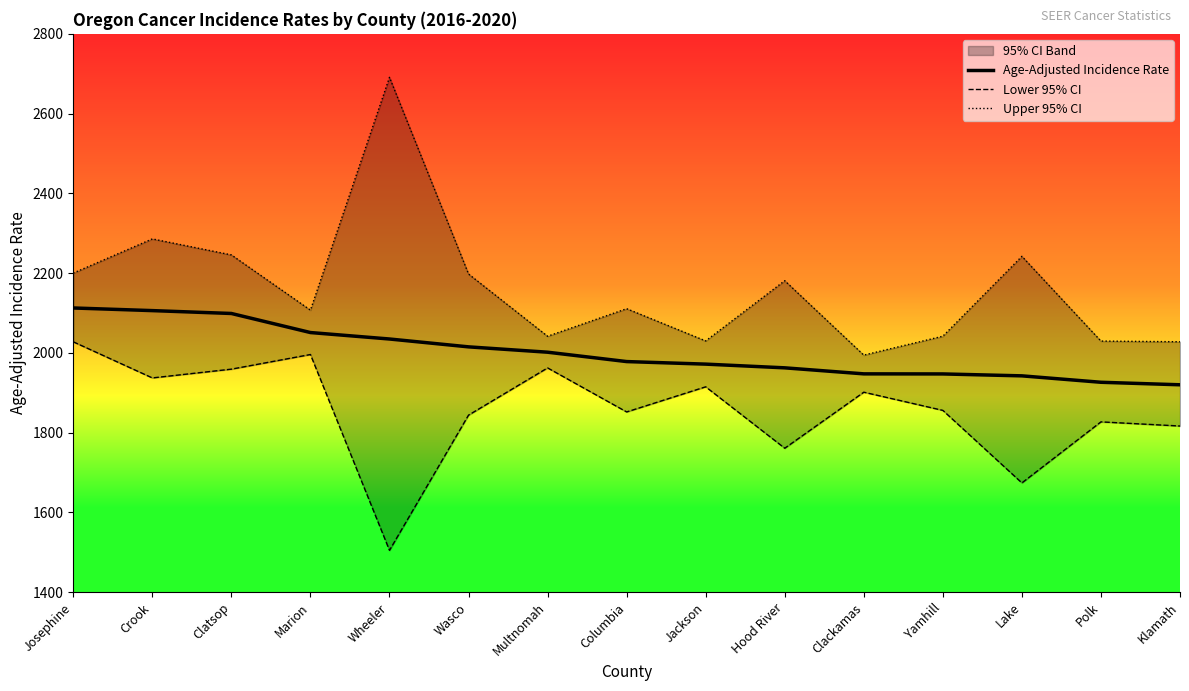

Reading left to right, extract all data points from this chart.

Age-Adjusted Incidence Rate: Josephine=2112.6	Crook=2106.0	Clatsop=2098.8	Marion=2051.0	Wheeler=2034.8	Wasco=2015.1	Multnomah=2001.7	Columbia=1978.2	Jackson=1971.8	Hood River=1962.5	Clackamas=1947.4	Yamhill=1947.2	Lake=1942.4	Polk=1926.3	Klamath=1920.0
Lower 95% CI: Josephine=2027.7	Crook=1937.2	Clatsop=1959.2	Marion=1995.9	Wheeler=1504.8	Wasco=1843.9	Multnomah=1962.3	Columbia=1851.9	Jackson=1914.9	Hood River=1760.9	Clackamas=1901.4	Yamhill=1855.8	Lake=1673.9	Polk=1827.0	Klamath=1816.6
Upper 95% CI: Josephine=2200.1	Crook=2285.8	Clatsop=2245.7	Marion=2107.2	Wheeler=2690.9	Wasco=2197.8	Multnomah=2041.7	Columbia=2110.8	Jackson=2030.0	Hood River=2181.0	Clackamas=1994.4	Yamhill=2041.8	Lake=2242.1	Polk=2029.6	Klamath=2027.9